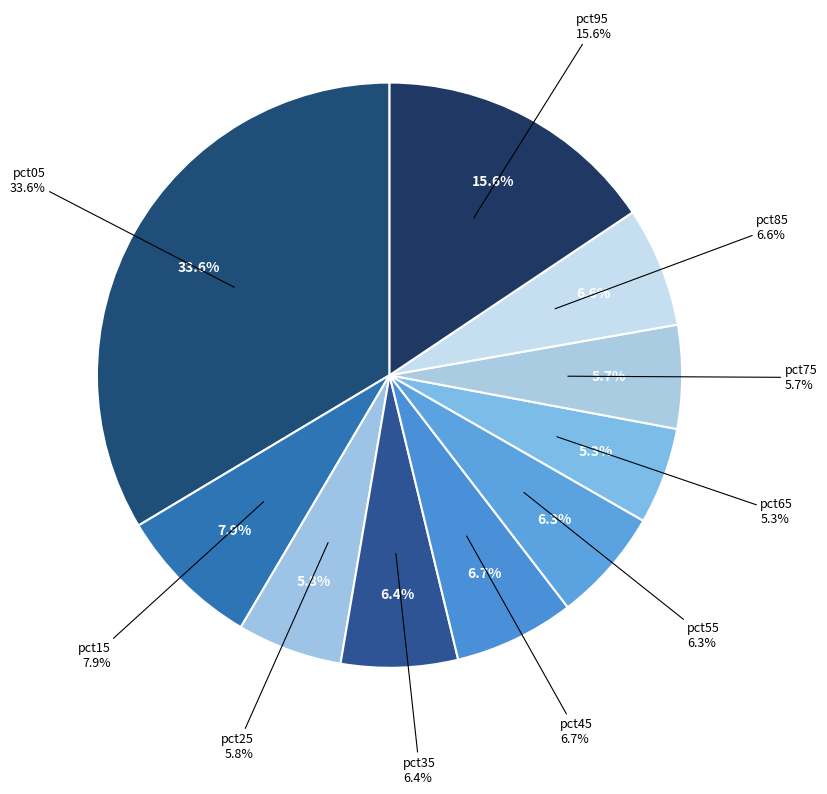

Count the number of slices in the pie.

10